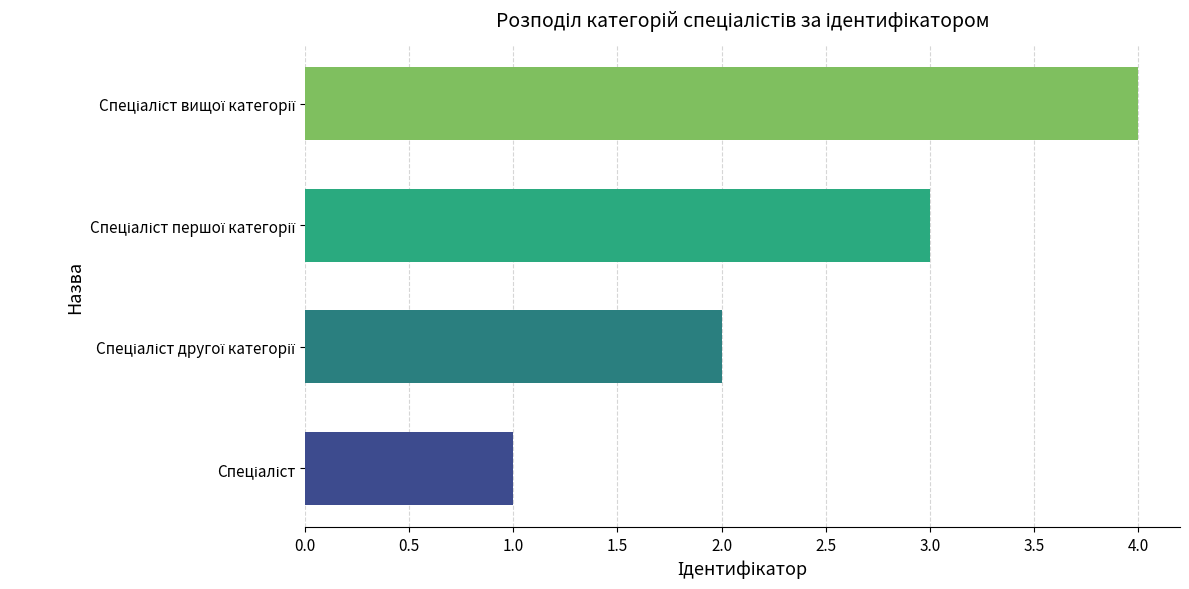

What is the sum of all values?

10